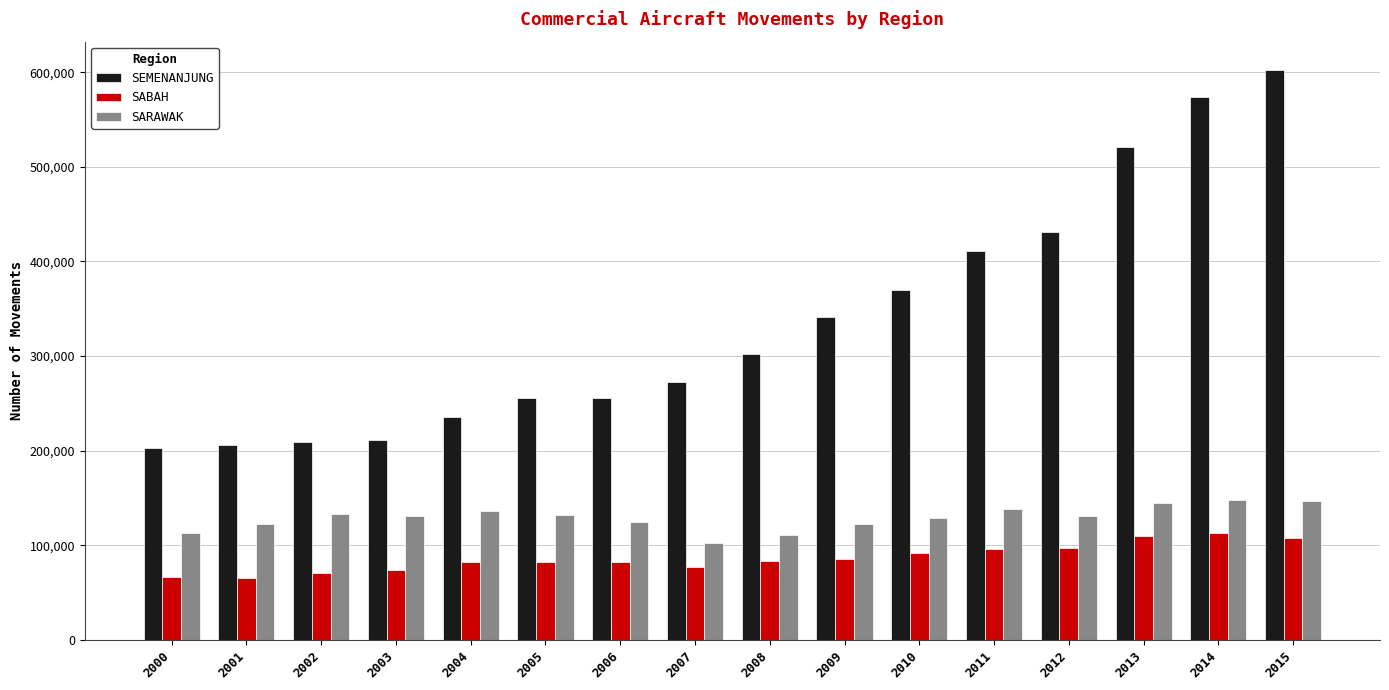

Between 2001 and 2008, which series saw the biggest shift?

SEMENANJUNG